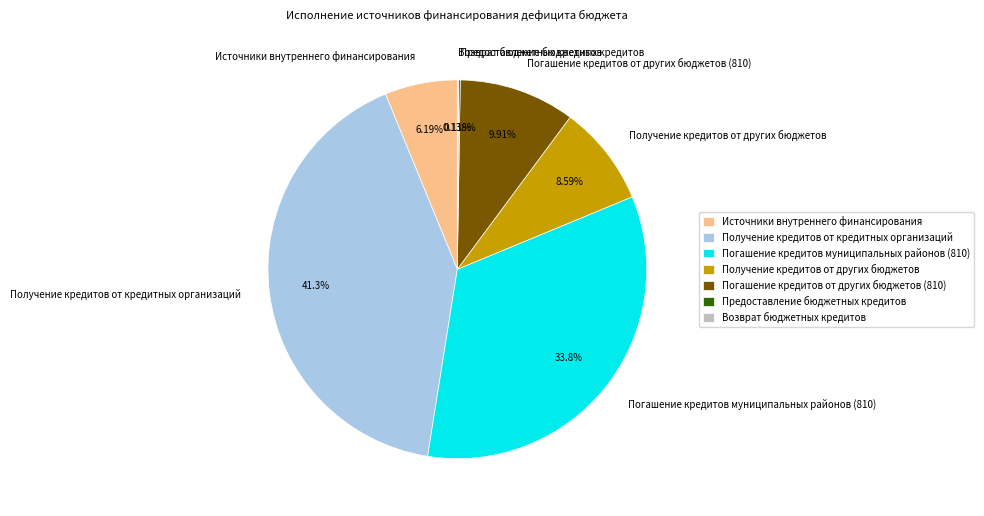

Which category has the biggest portion of the pie?

Получение кредитов от кредитных организаций